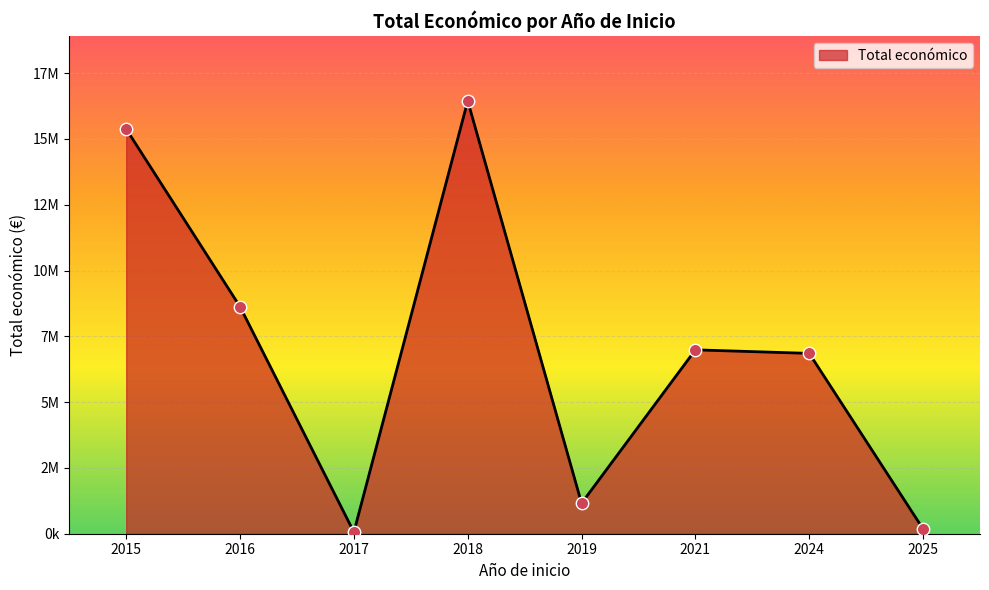

Which has a higher value, 2019 or 2016?

2016